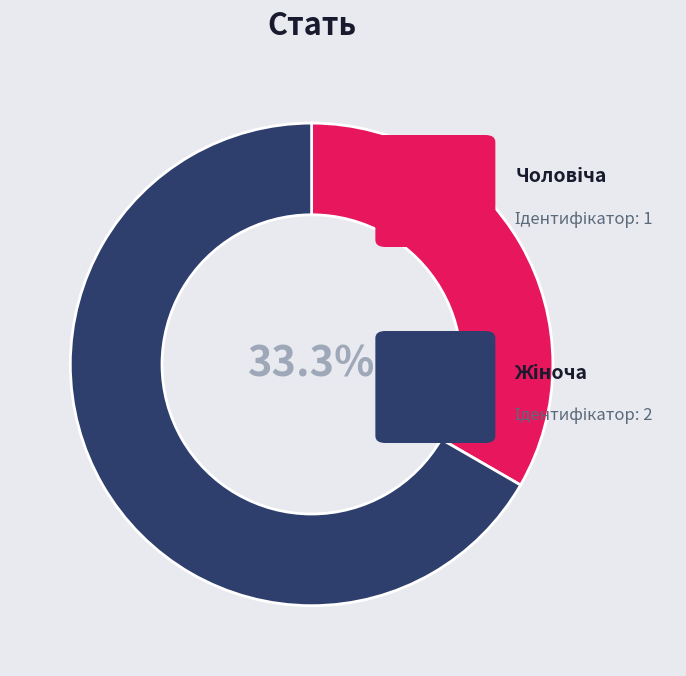

To the nearest percent, what is the average slice percentage?

50%